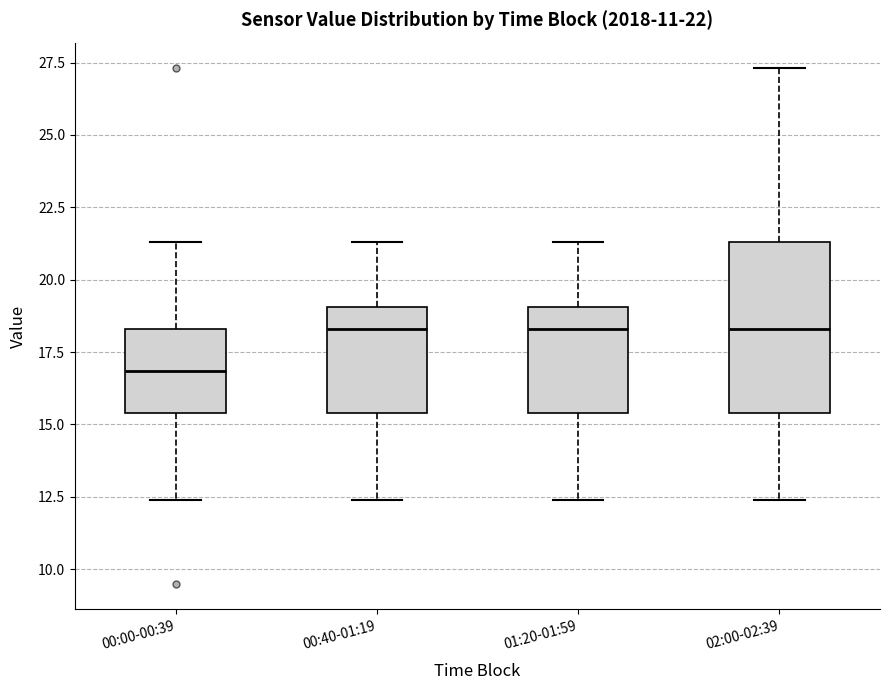

Which box's median line is the lowest?

00:00-00:39